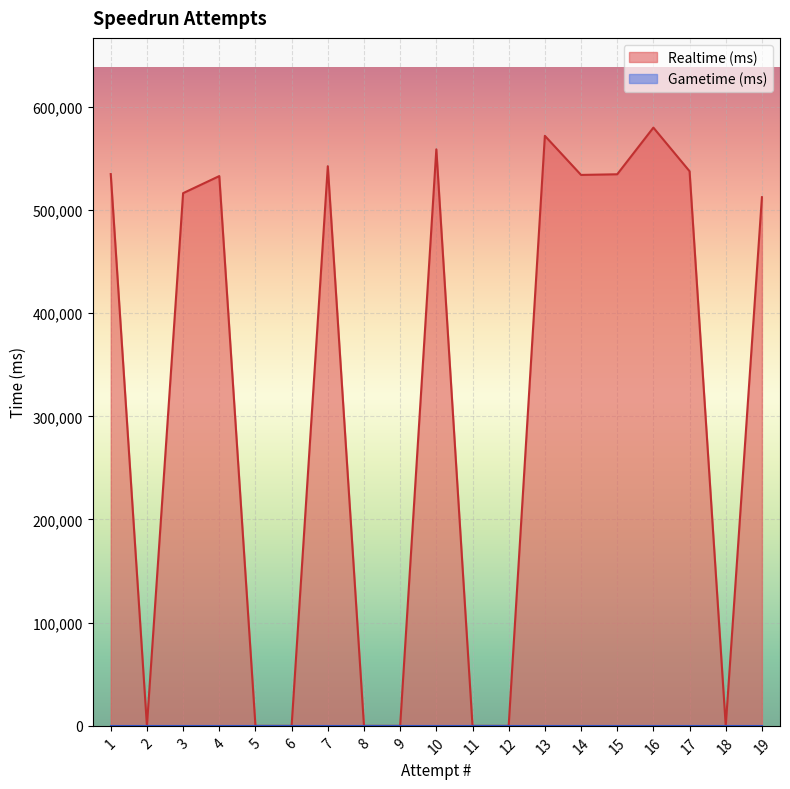

Reading left to right, extract all data points from this chart.

Realtime (ms): 19=512327	18=0	17=537502	16=579763	15=534558	14=533926	13=571812	12=0	11=0	10=558720	9=0	8=0	7=542369	6=0	5=0	4=532801	3=516256	2=0	1=534745
Gametime (ms): 19=0	18=0	17=0	16=0	15=0	14=0	13=0	12=0	11=0	10=0	9=0	8=0	7=0	6=0	5=0	4=0	3=0	2=0	1=0